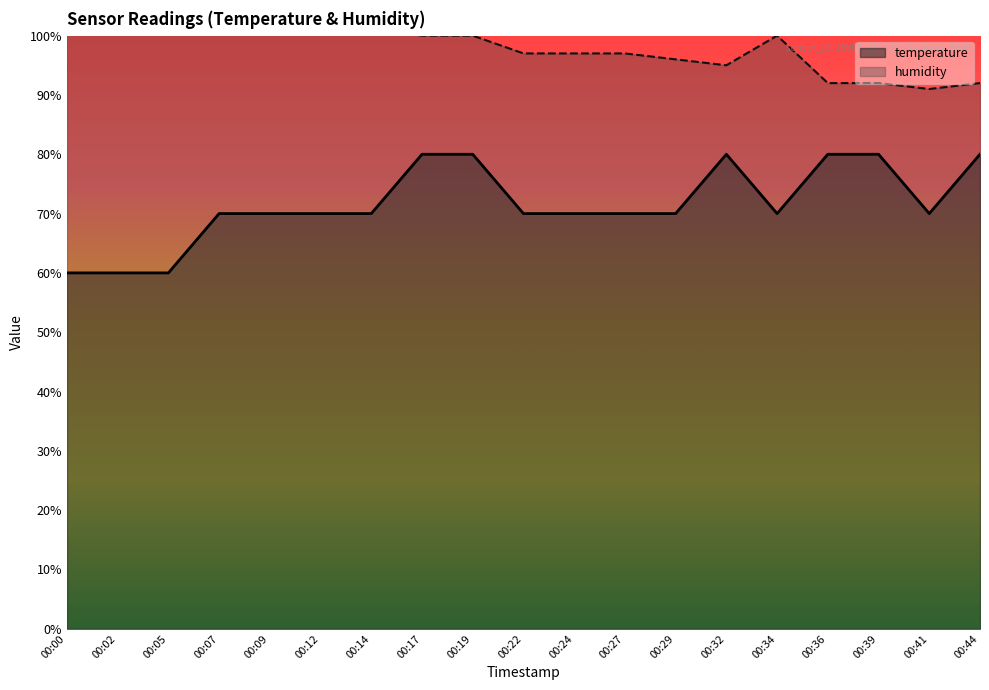

True or false: humidity and temperature cross at least once.

False